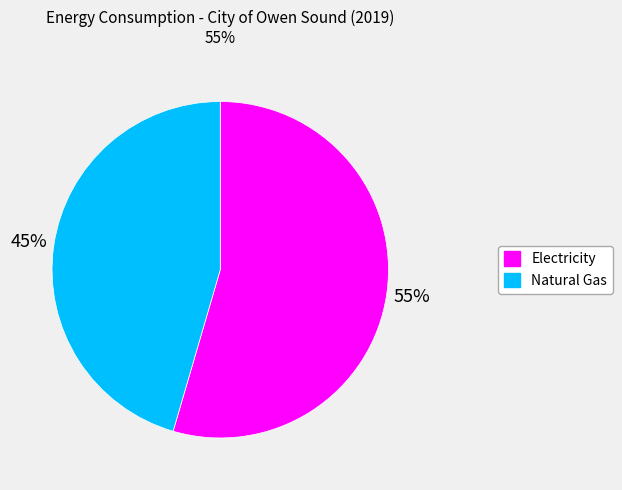

Approximately how many times larger is the value at Natural Gas compared to Electricity?

0.8